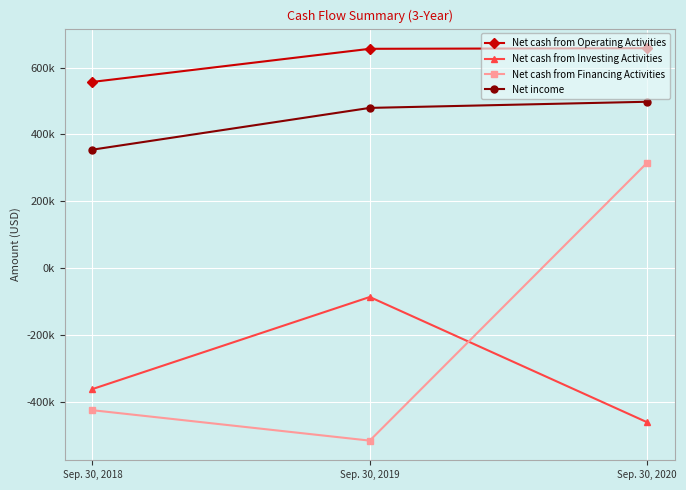

Which series has the largest range (max minus min)?

Net cash from Financing Activities